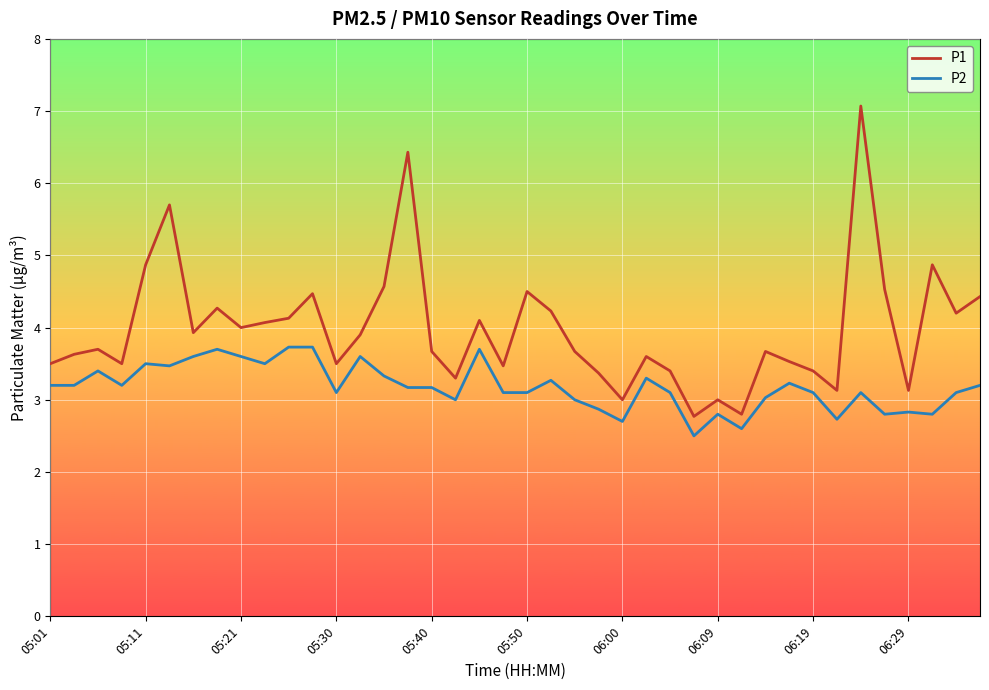

What is the smallest value displayed?

2.5